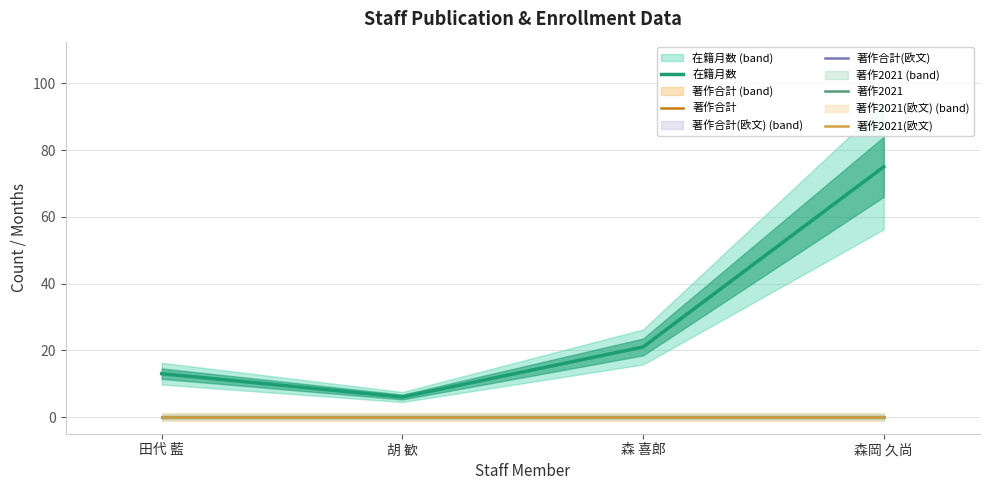

What is the lowest value of the 在籍月数 series?

6